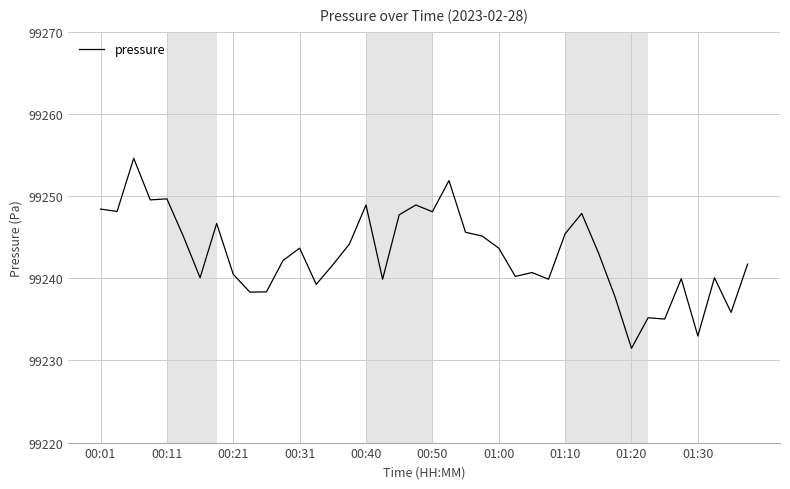

What is the maximum value shown in the chart?

99254.6